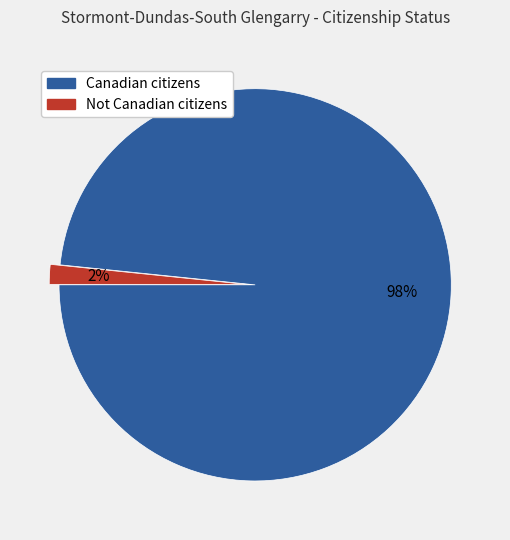

Does Canadian citizens account for over 50% of the chart?

Yes